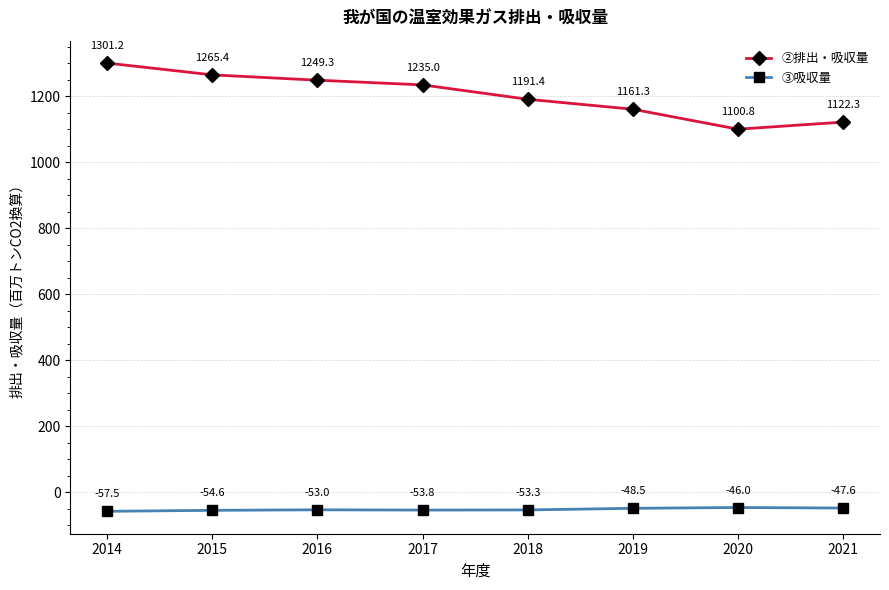

What value does the ③吸収量 series have at 2014?

-57.5